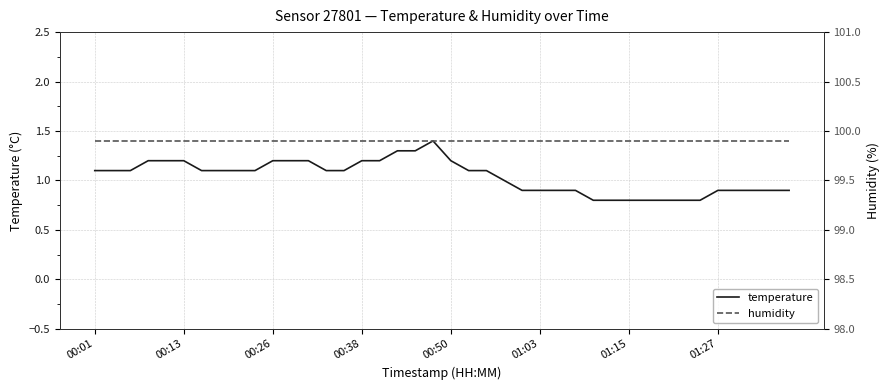

What is the minimum value for temperature?

0.8